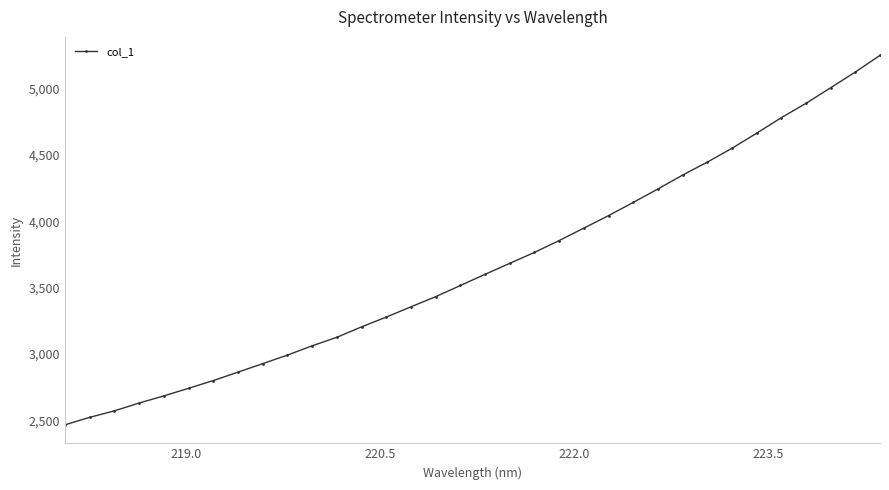

What is the average value?

3661.4